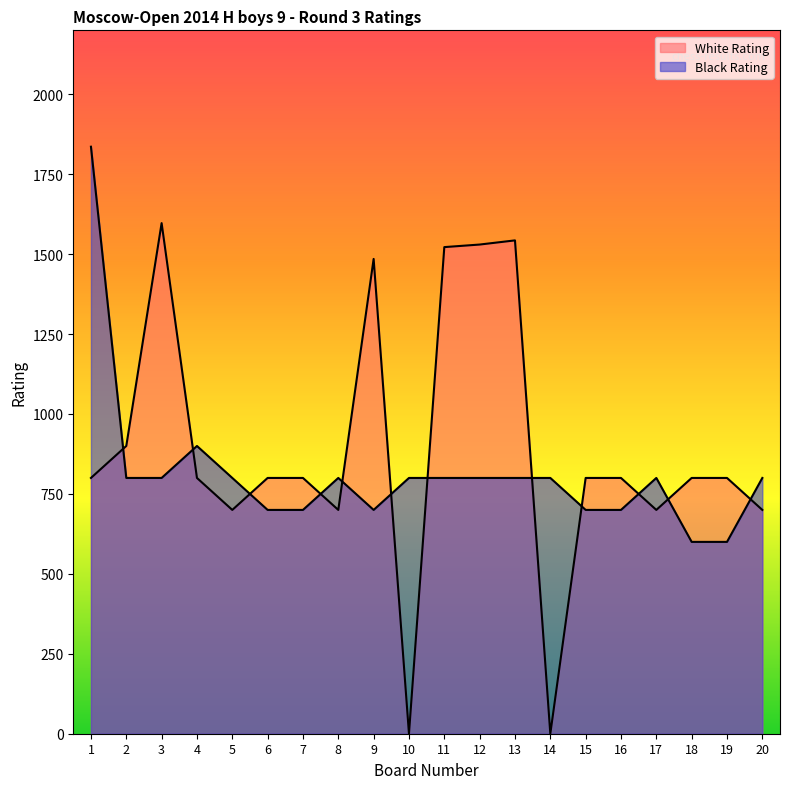

The value of White Rating at 1 is 800. True or false?

True